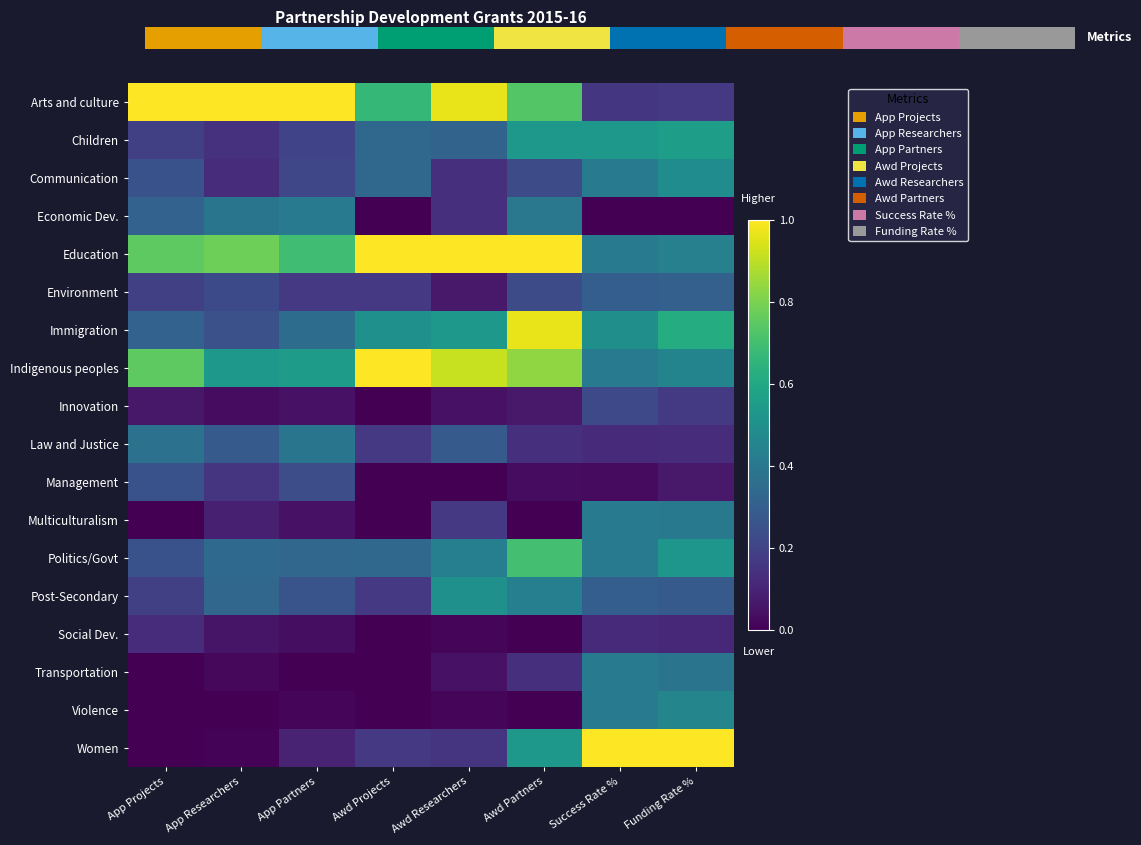

At App Partners, list the series in order from largest to smallest.

Arts and culture, Education, Indigenous peoples, Economic Dev., Law and Justice, Immigration, Politics/Govt, Post-Secondary, Management, Communication, Children, Environment, Women, Innovation, Multiculturalism, Social Dev., Violence, Transportation